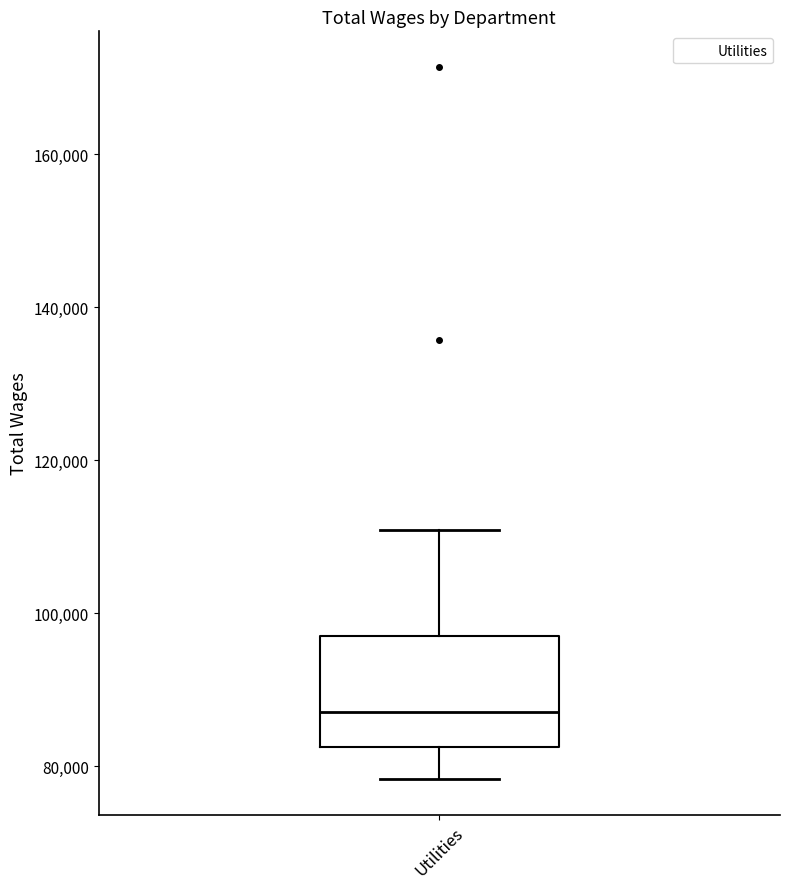

Where does the upper whisker of the box for Utilities end on the y-axis? The values are not printed on the chart, so give them approximately, as read against the axis.

110000